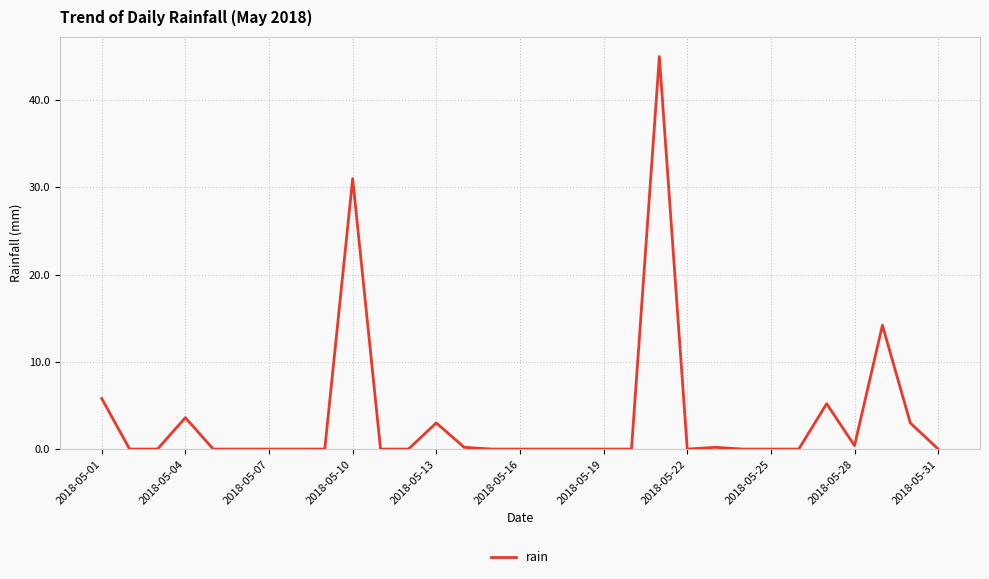

What is the difference between the maximum and minimum values?

45.0